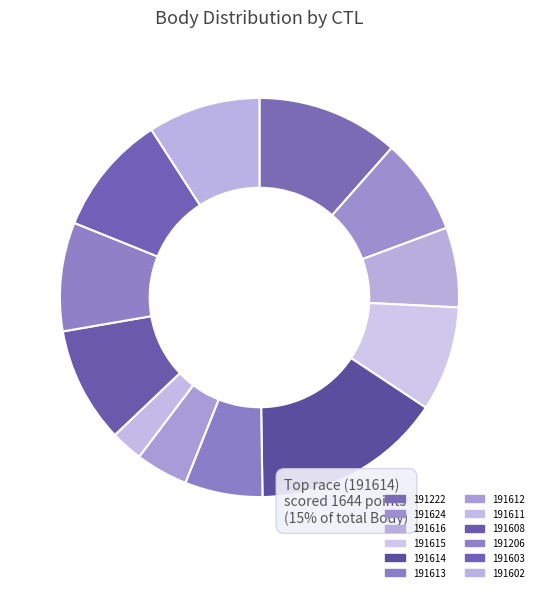

Do 191614 and 191222 together represent more than half of the pie?

No